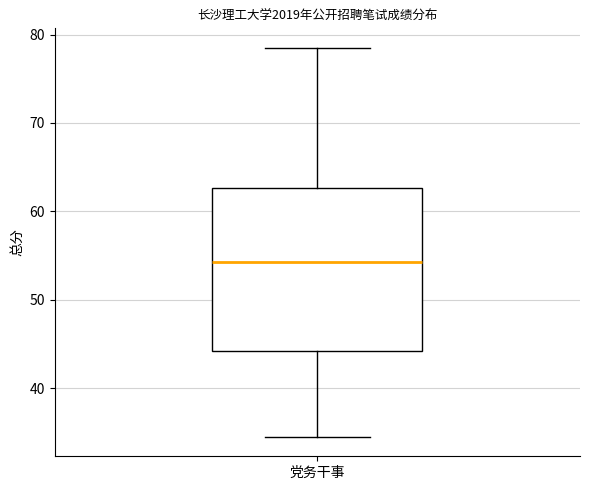

Where does the upper whisker of the box for 党务干事 end on the y-axis? The values are not printed on the chart, so give them approximately, as read against the axis.

79